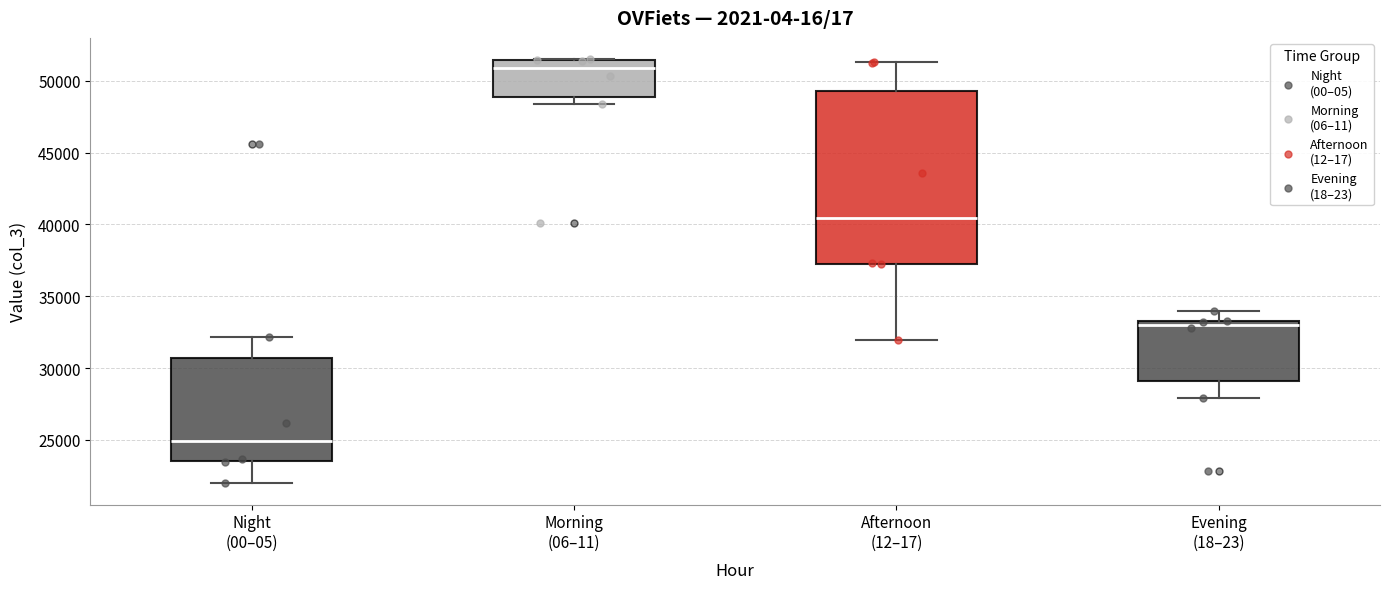

Where does the upper whisker of the box for Night (00–05) end on the y-axis? The values are not printed on the chart, so give them approximately, as read against the axis.

32000